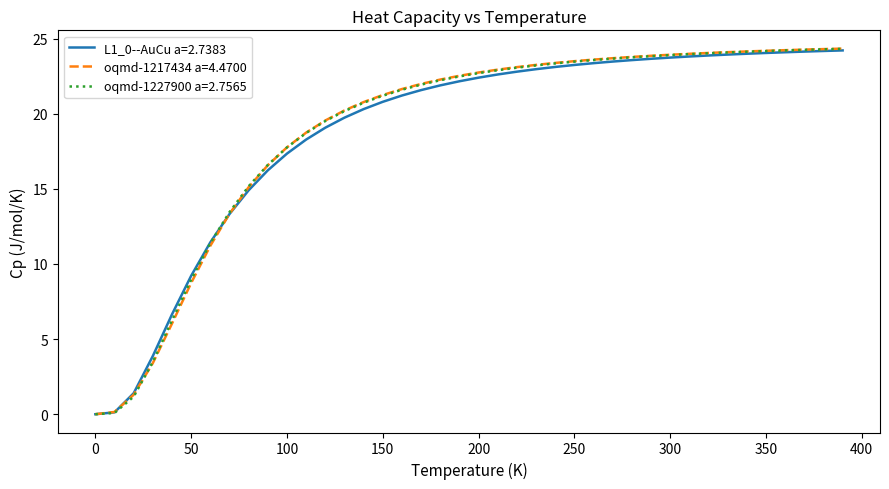

What is the highest value of the oqmd-1217434 a=4.4700 series?

24.3